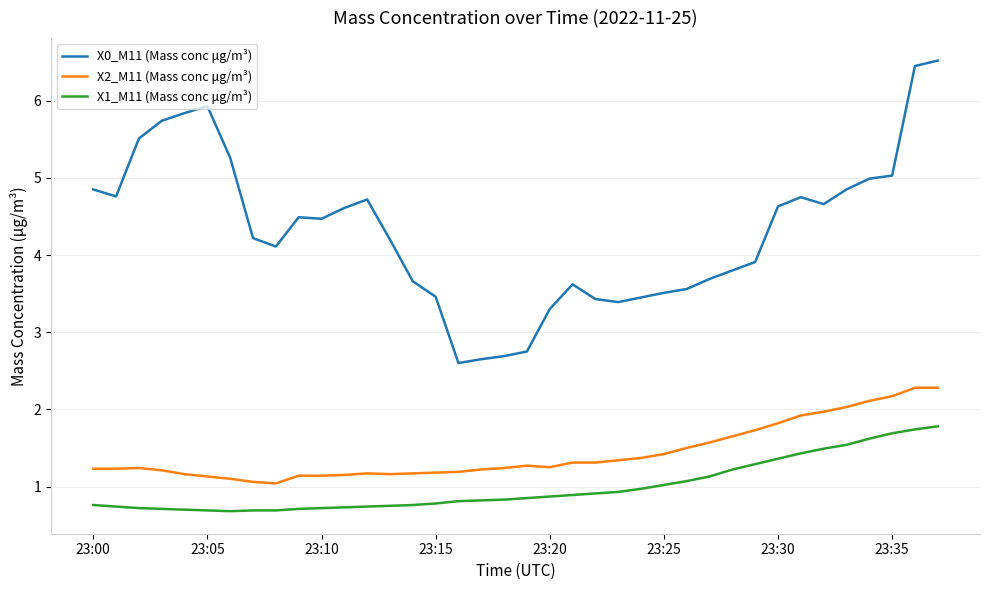

True or false: X2_M11 (Mass conc μg/m³) and X0_M11 (Mass conc μg/m³) cross at least once.

False